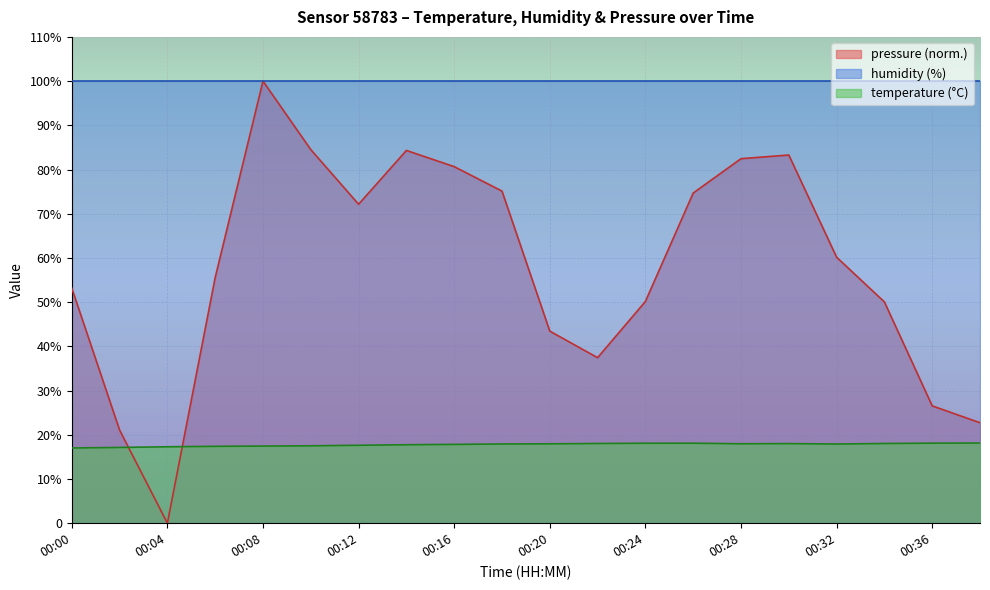

How many times do pressure_kPa and temperature cross each other?

2